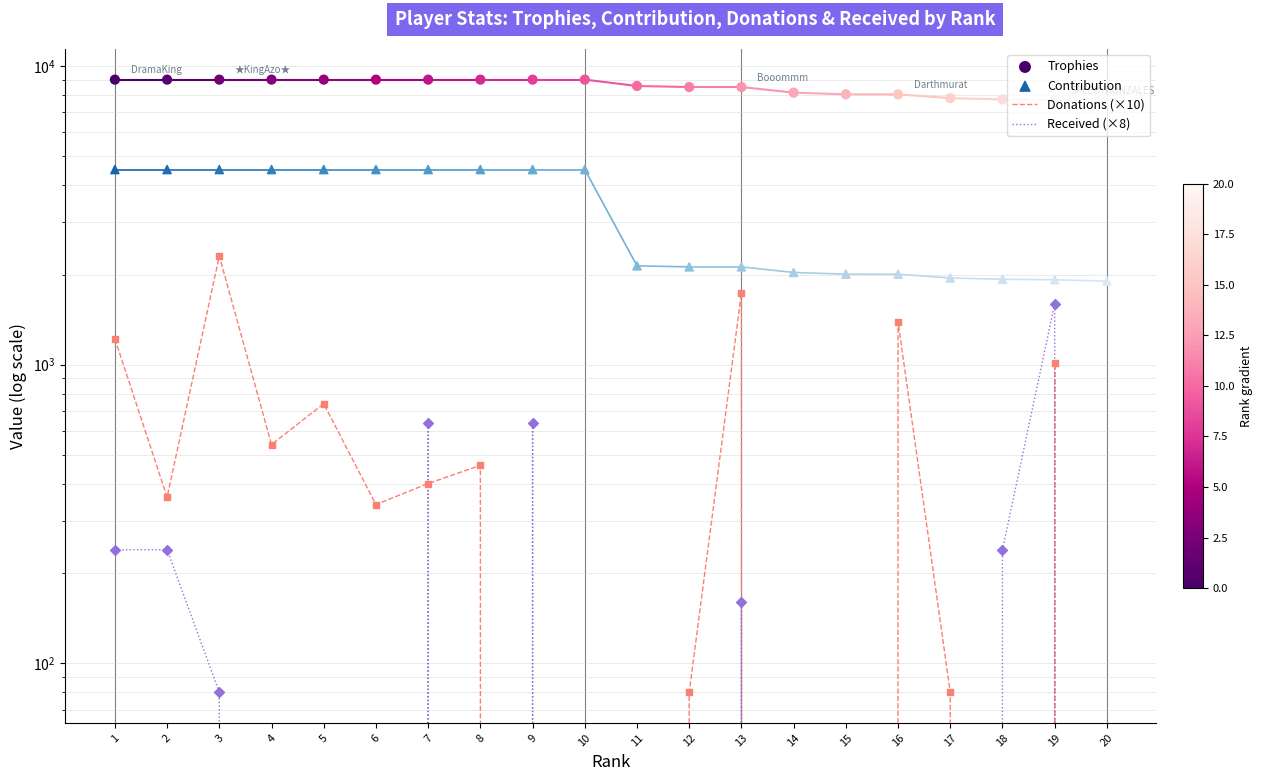

What are all the series names shown in the legend?

Donations (×10), Received (×8), Trophies, Contribution